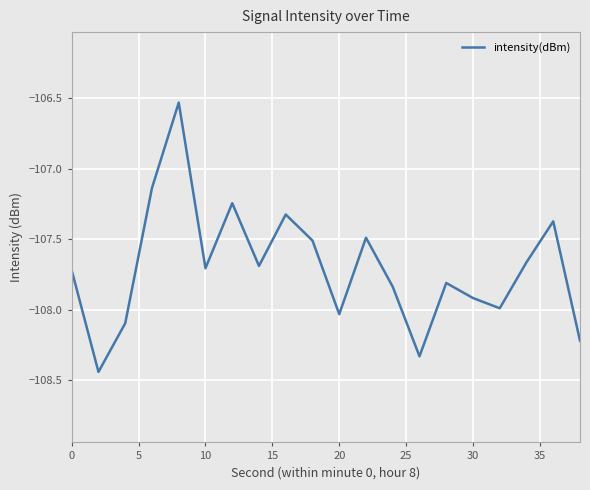

The chart shows a value of -107.7 at 10. True or false?

True